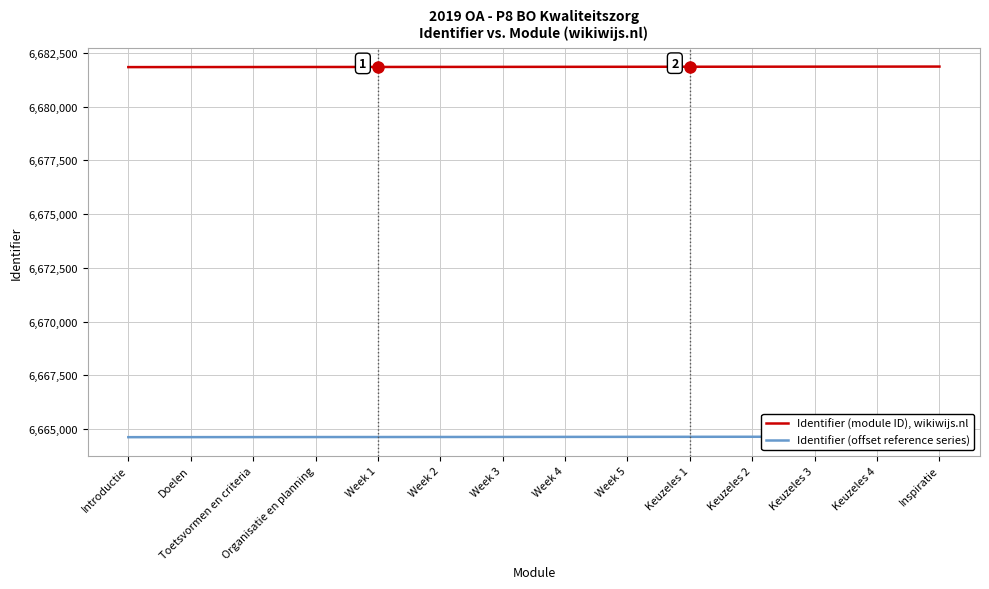

Reading left to right, list all the values displayed in this chart.

Identifier (module ID), wikiwijs.nl: Introductie=6681832.0	Doelen=6681834.0	Toetsvormen en criteria=6681836.0	Organisatie en planning=6681838.0	Week 1=6681839.0	Week 2=6681841.0	Week 3=6681843.0	Week 4=6681845.0	Week 5=6681847.0	Keuzeles 1=6681849.0	Keuzeles 2=6681851.0	Keuzeles 3=6681853.0	Keuzeles 4=6681855.0	Inspiratie=6681857.0
Identifier (offset reference series): Introductie=6664627.4	Doelen=6664629.4	Toetsvormen en criteria=6664631.4	Organisatie en planning=6664633.4	Week 1=6664634.4	Week 2=6664636.4	Week 3=6664638.4	Week 4=6664640.4	Week 5=6664642.4	Keuzeles 1=6664644.4	Keuzeles 2=6664646.4	Keuzeles 3=6664648.4	Keuzeles 4=6664650.4	Inspiratie=6664652.4